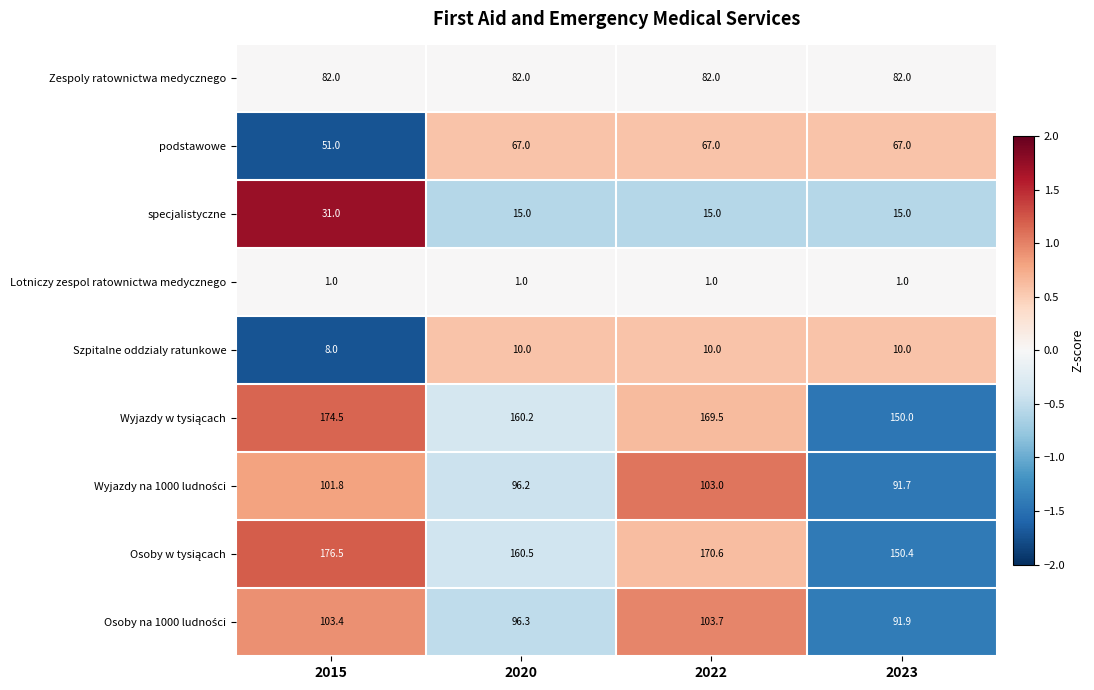

What is the sum of all Zespoly ratownictwa medycznego values?

328.0